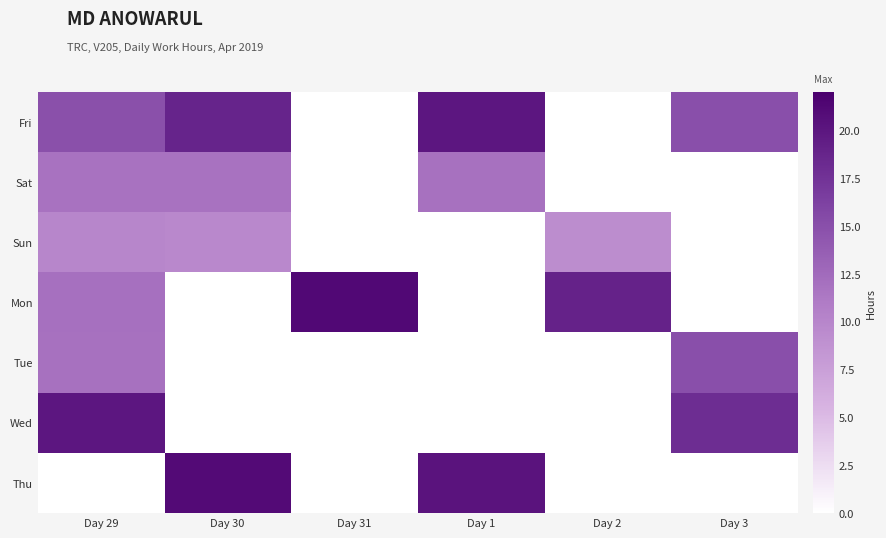

What is the spread (max minus min) of values at Day 1?

20.2